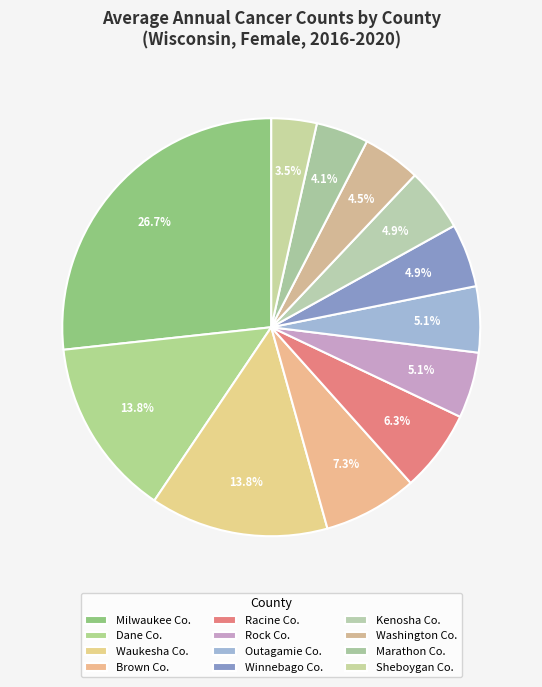

To the nearest percent, what is the average slice percentage?

8%